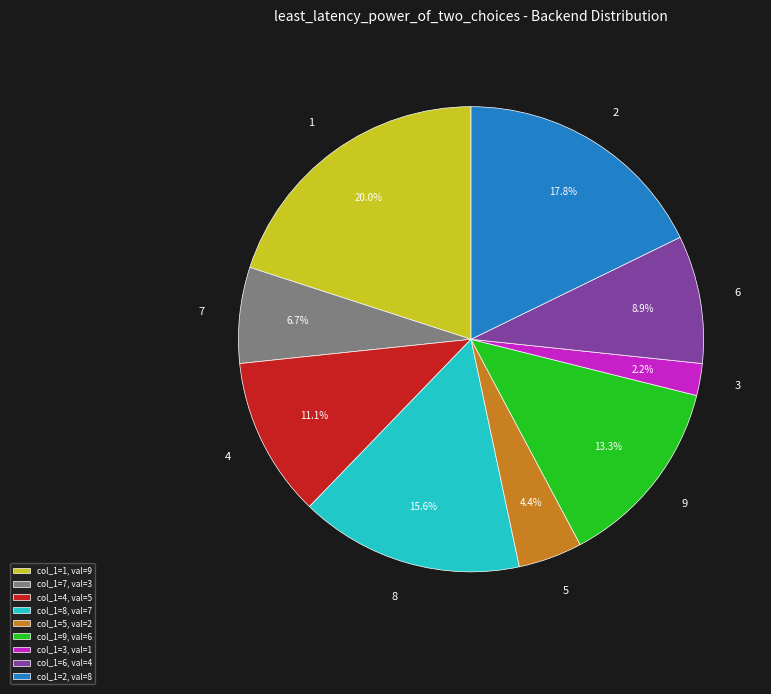

Does any single category account for the majority?

No